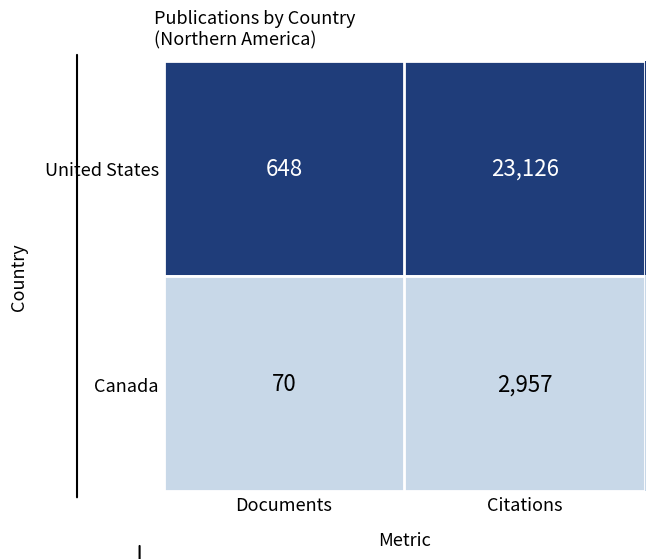

Where is United States nearest to the value 11887?

Documents